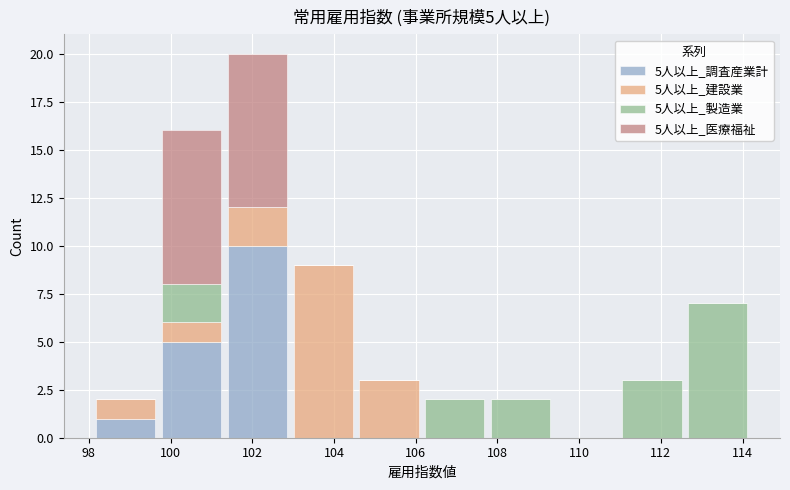

Which range on the x-axis has the tallest stacked bar (by total height)?

101.4 to 103.0